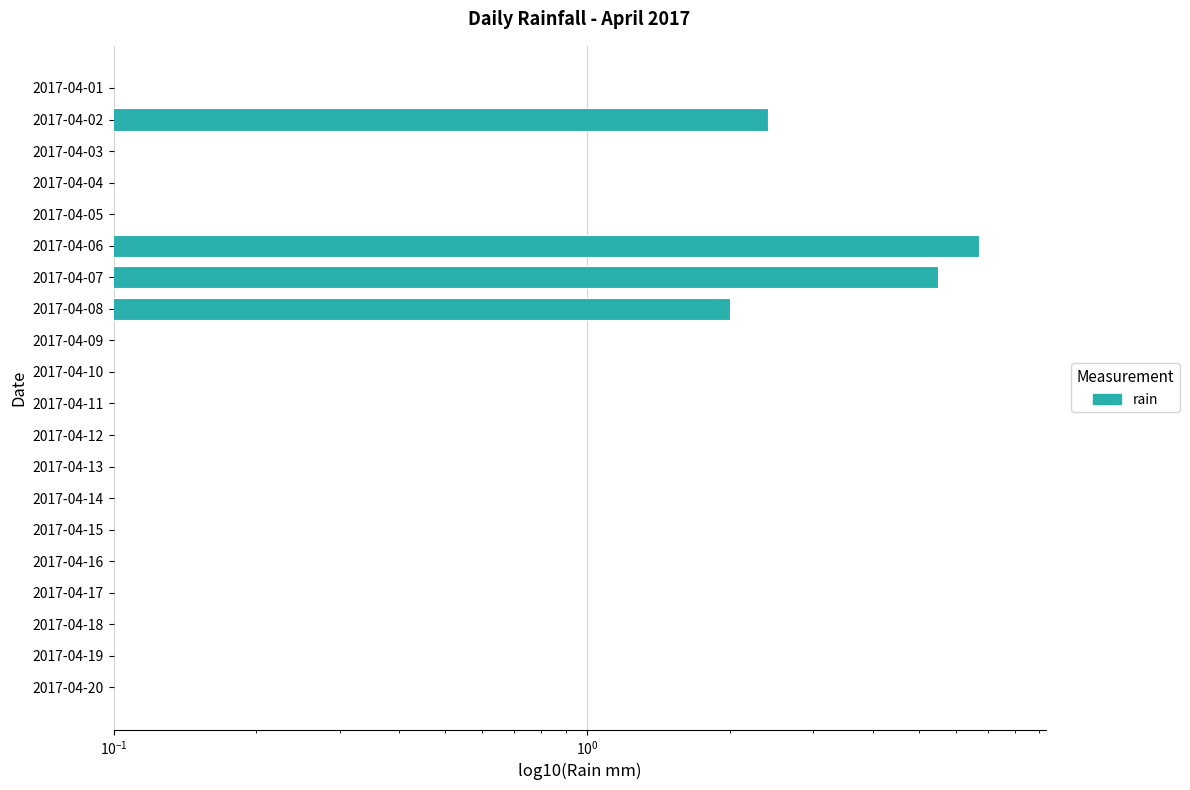

The chart shows a value of 0.0 at 2017-04-13. True or false?

False